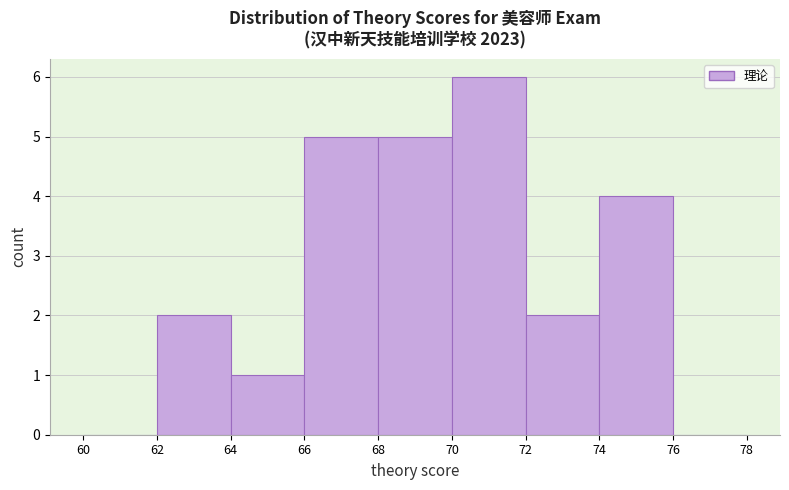

Over which range of the x-axis is the bar tallest?

70 to 72